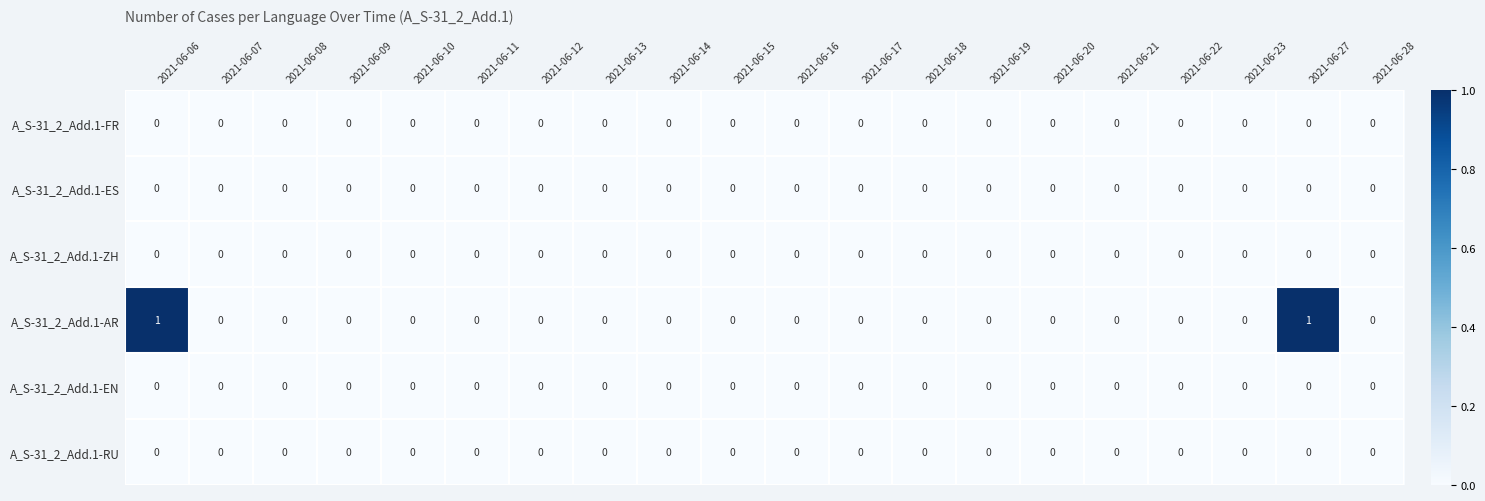

The value of A_S-31_2_Add.1-ZH at 2021-06-28 is 0. True or false?

True